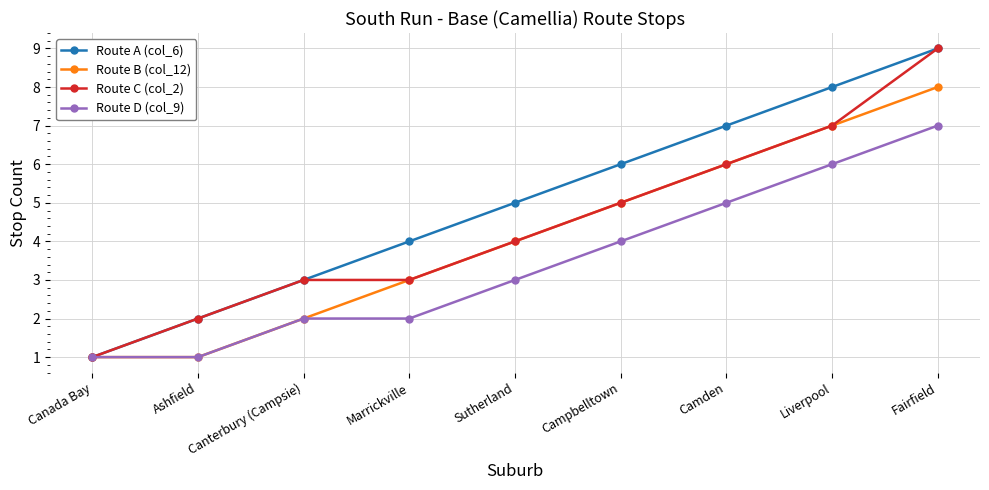

What are all the series names shown in the legend?

Route A (col_6), Route B (col_12), Route C (col_2), Route D (col_9)